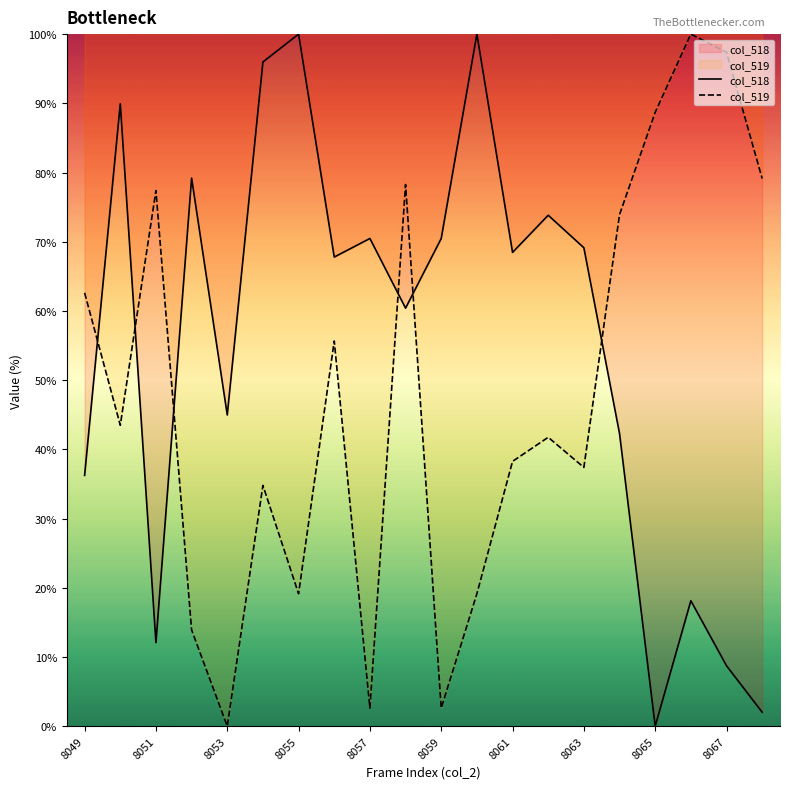

Is it true that col_518 equals 120.1 at 8063?

False